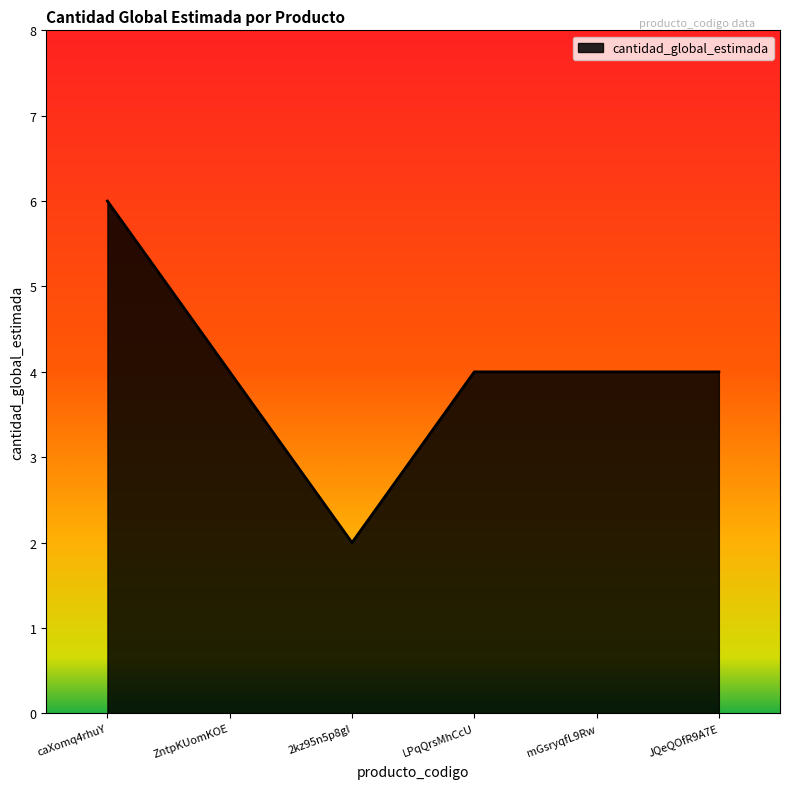

Reading left to right, extract all data points from this chart.

caXomq4rhuY=6	ZntpKUomKOE=4	2kz95n5p8gI=2	LPqQrsMhCcU=4	mGsryqfL9Rw=4	JQeQOfR9A7E=4